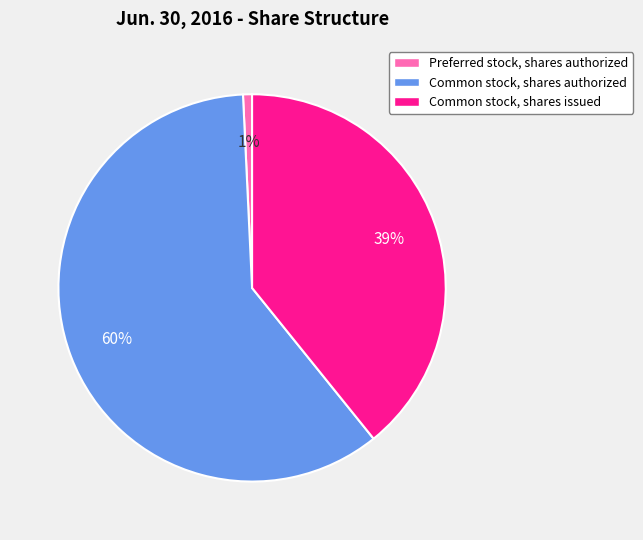

How many segments does this pie chart have?

3